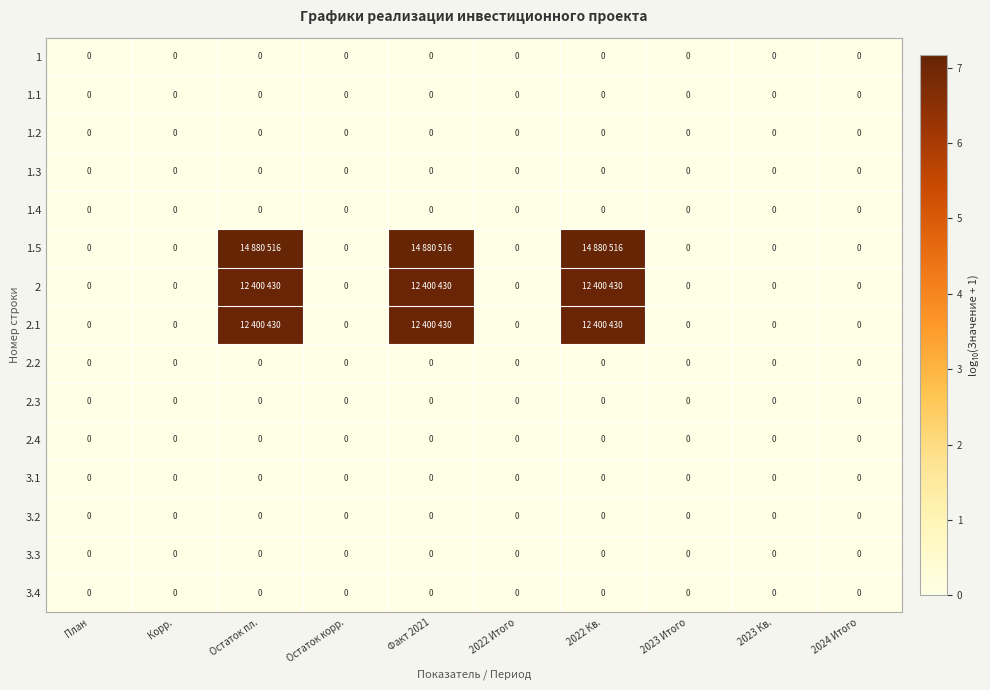

Which series has the widest spread of values?

1.5